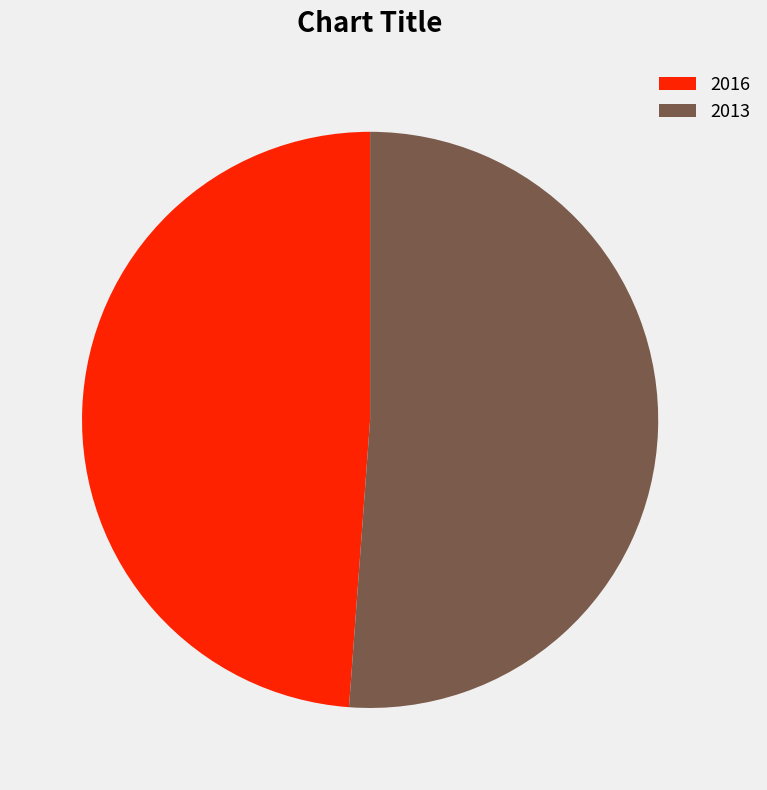

Does 2016 represent more than half of the total?

No